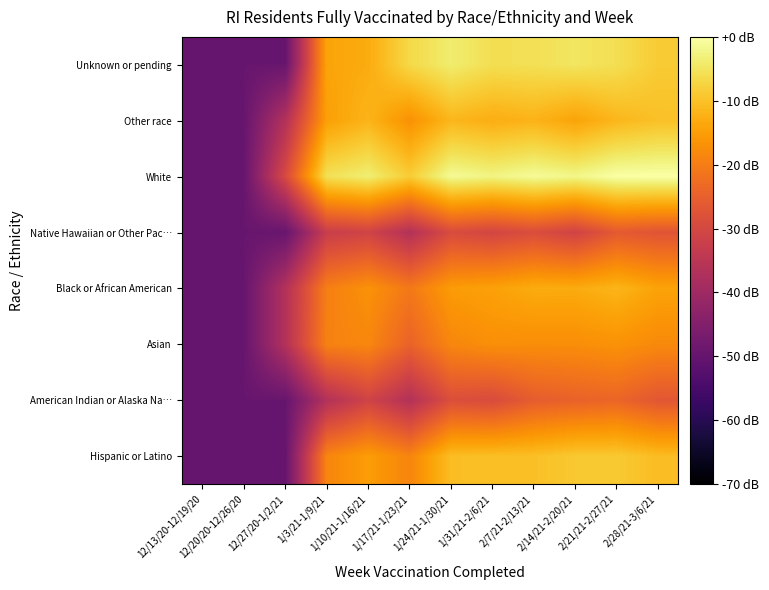

At 2/7/21-2/13/21, list the series in order from smallest to largest.

Native Hawaiian or Other Pac…, American Indian or Alaska Na…, Asian, Black or African American, Other race, Hispanic or Latino, Unknown or pending, White